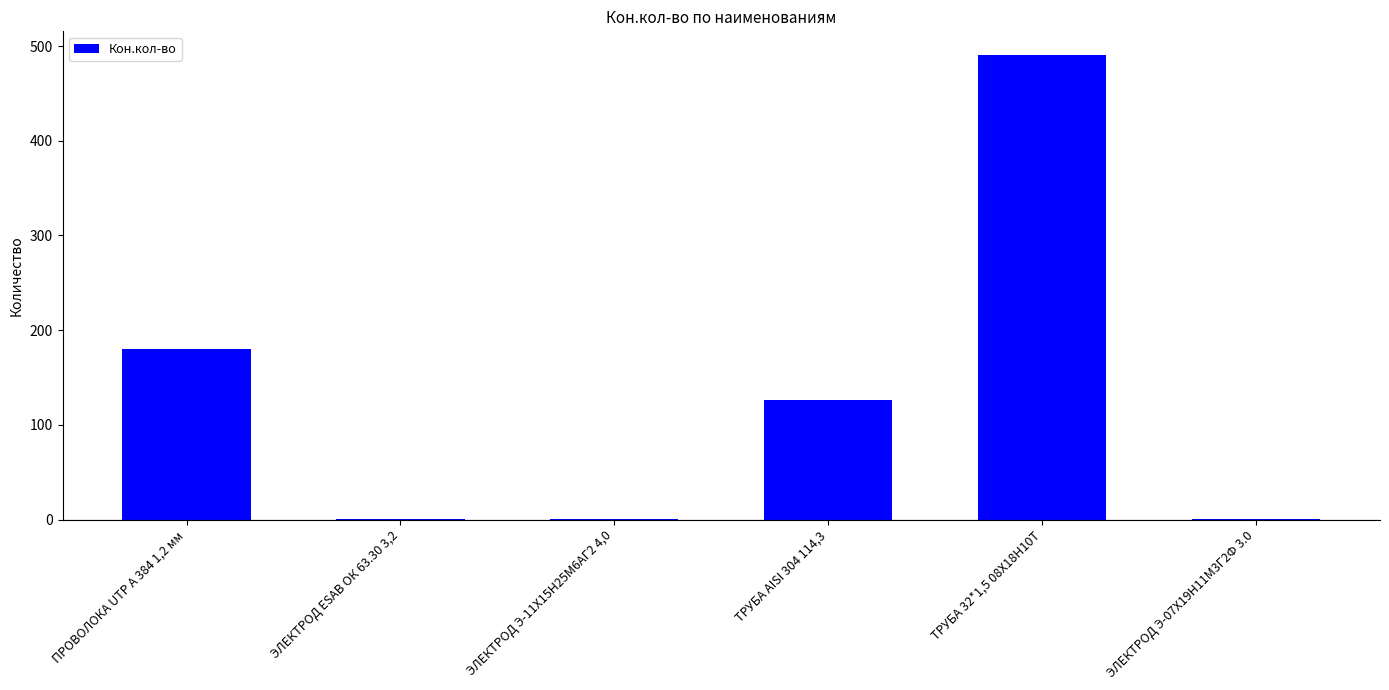

The value at ТРУБА AISI 304 114,3 is 181.0. True or false?

False